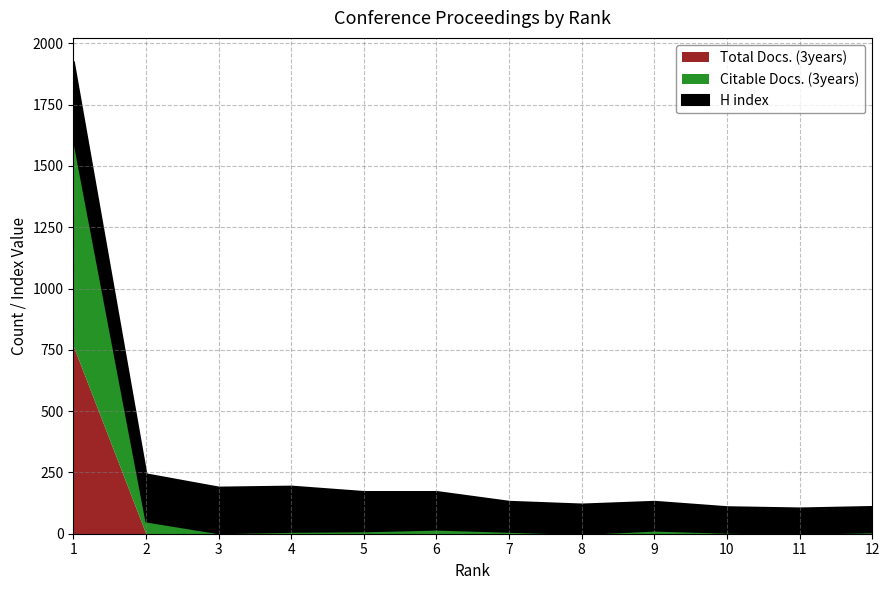

What is the sum of all Citable Docs. (3years) values?

985